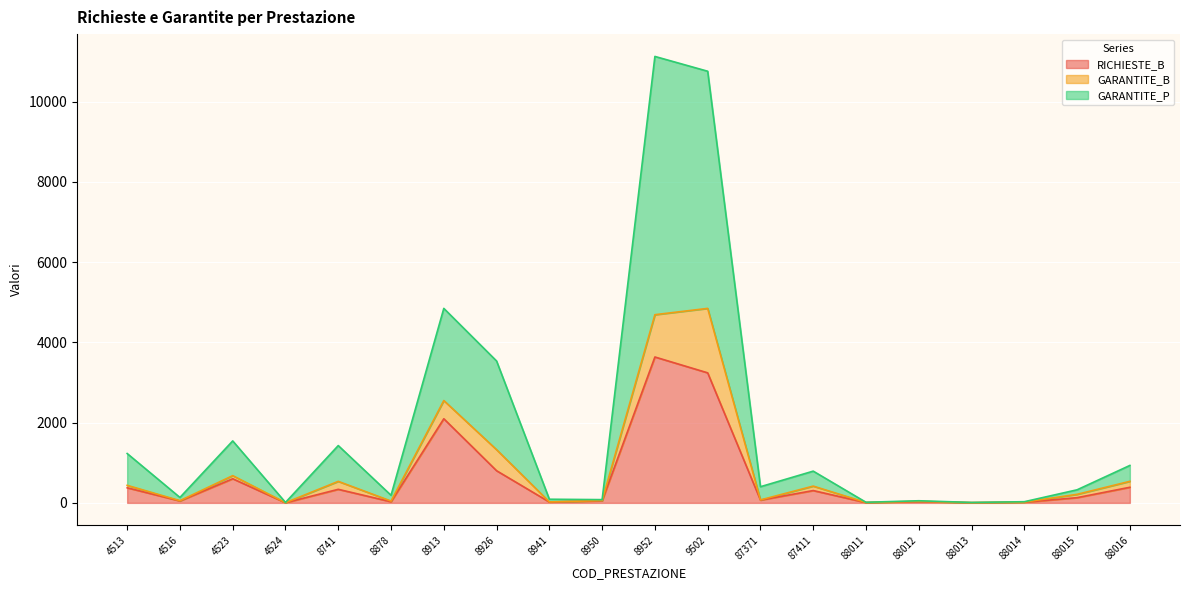

True or false: GARANTITE_P and RICHIESTE_B intersect in this chart.

False